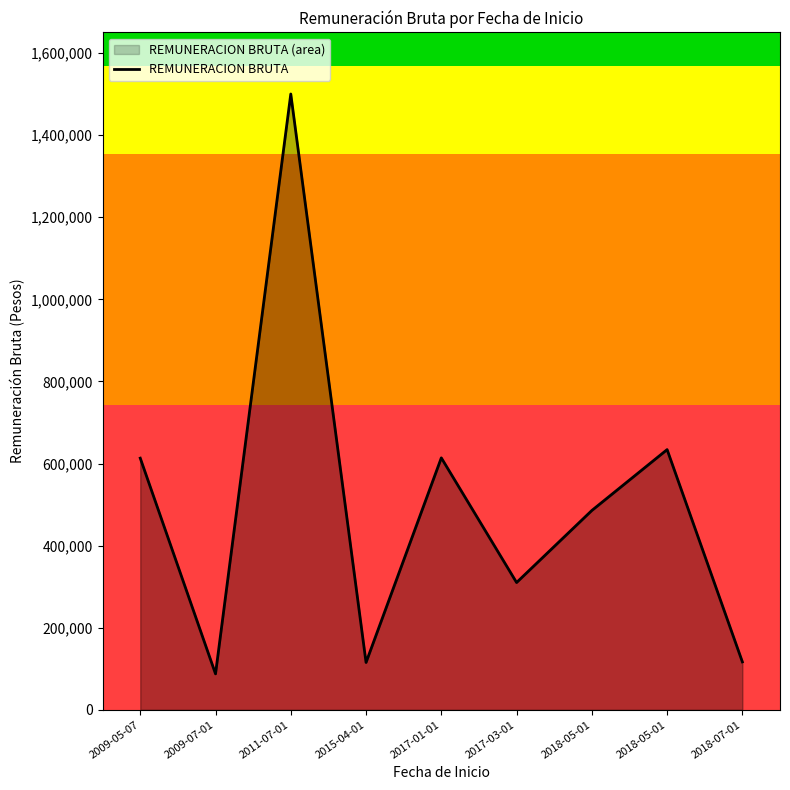

Is it true that the value at 2017-03-01 is 310164?

True